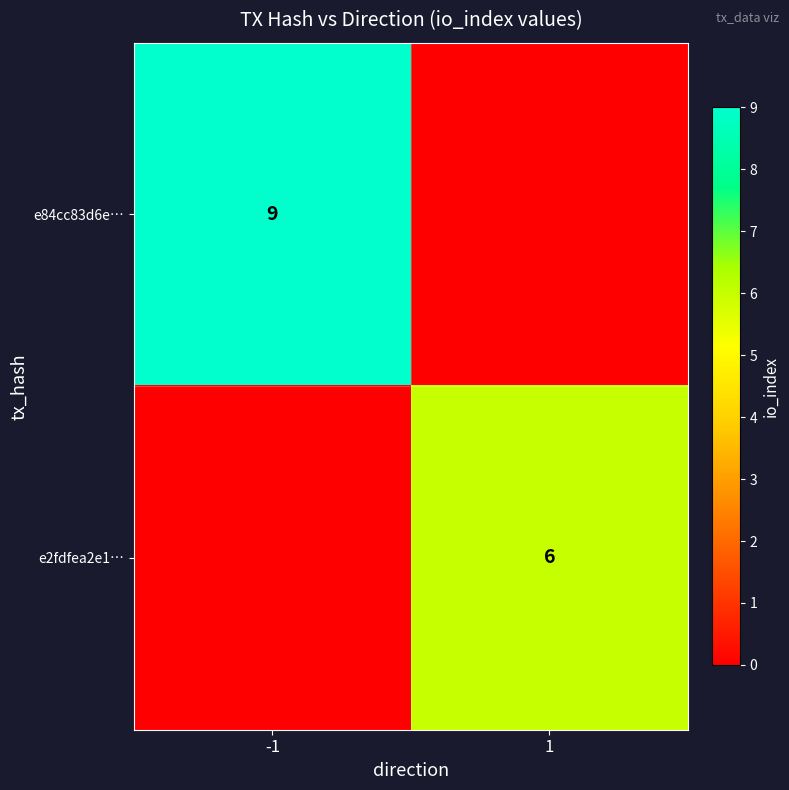

The value of e2fdfea2e1… at 1 is 6. True or false?

True